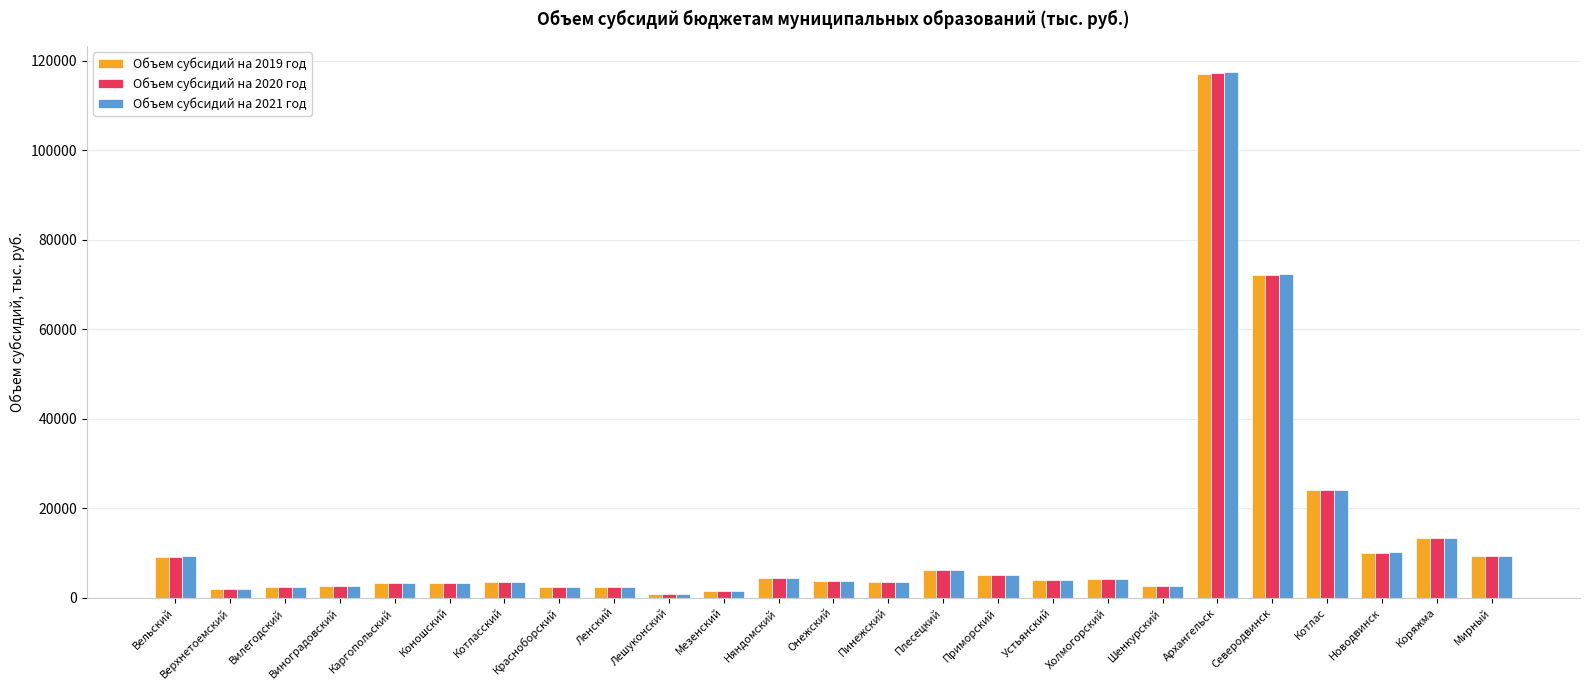

Which category has the highest value across all series?

Архангельск